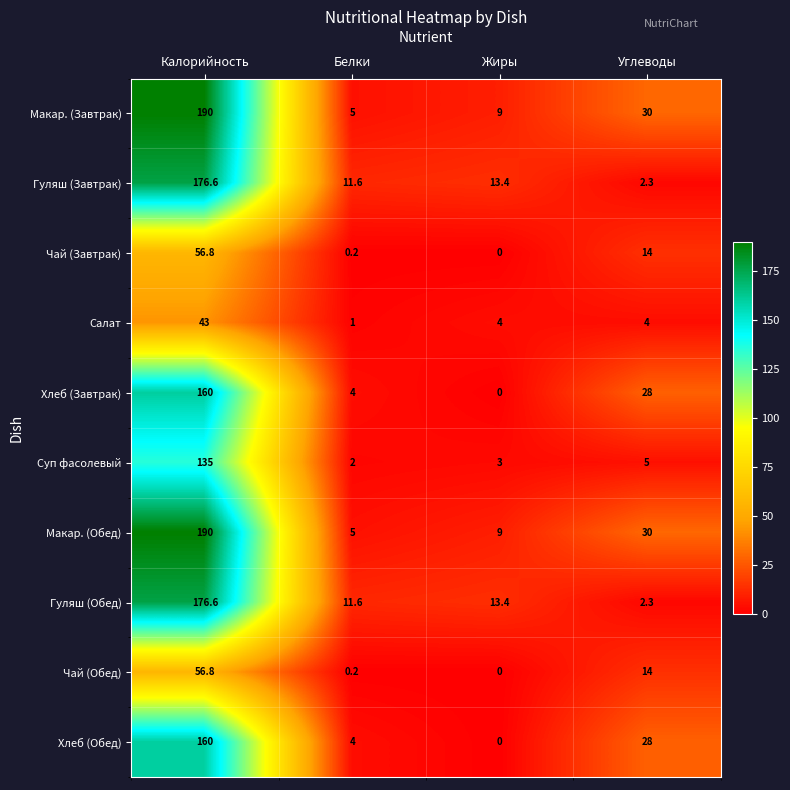

What is the difference between the Макар. (Обед) values at Калорийность and Углеводы?

160.0